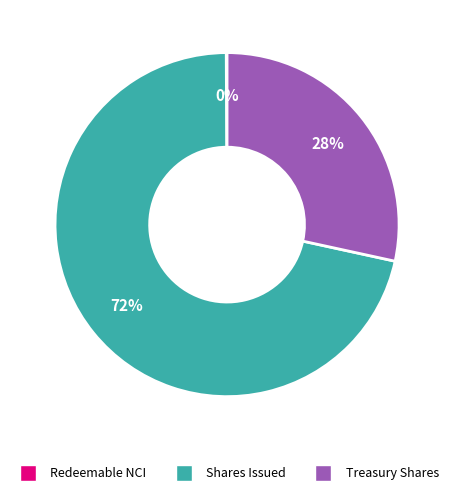

To the nearest percent, what is the combined percentage of Treasury Shares and Shares Issued?

100%